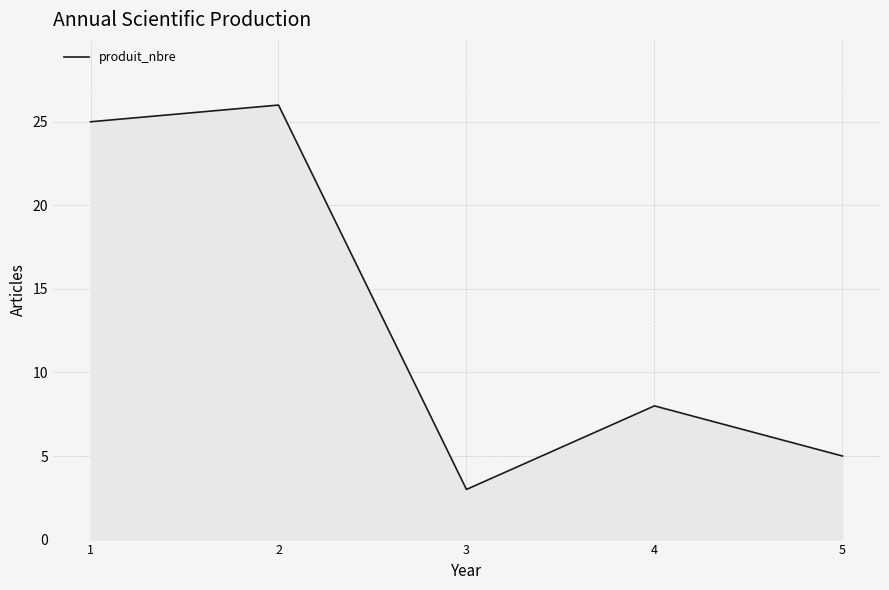

List the labels in order of value, largest first.

2, 1, 4, 5, 3